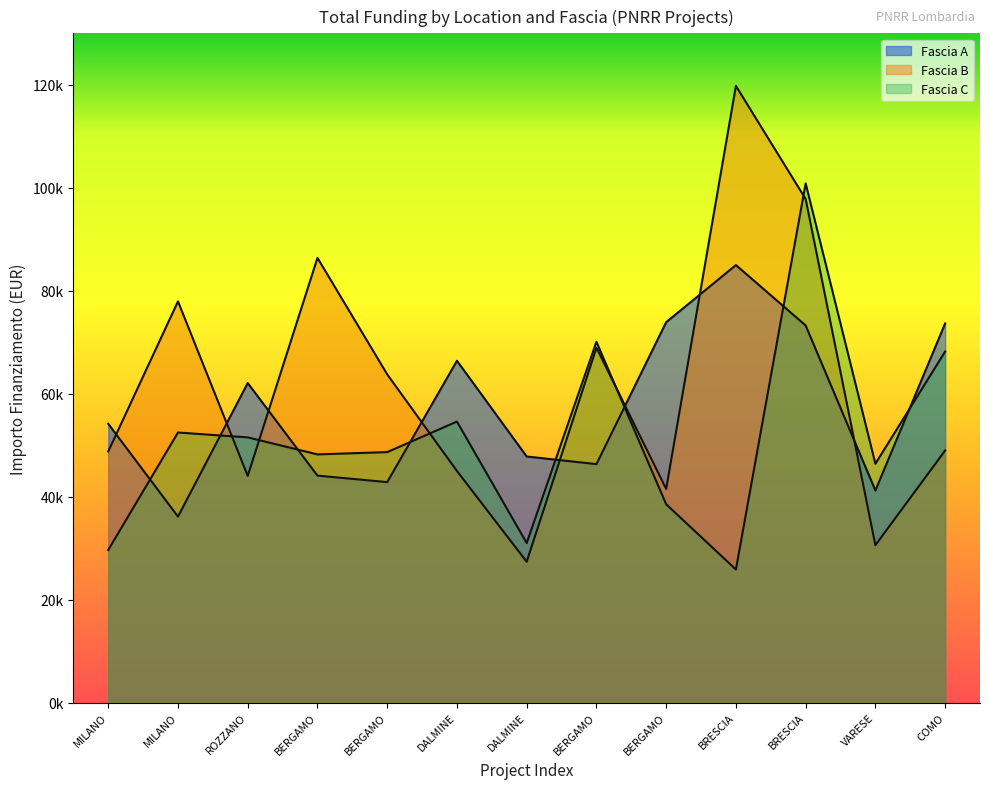

At which category is the sum across all series the highest?

BRESCIA